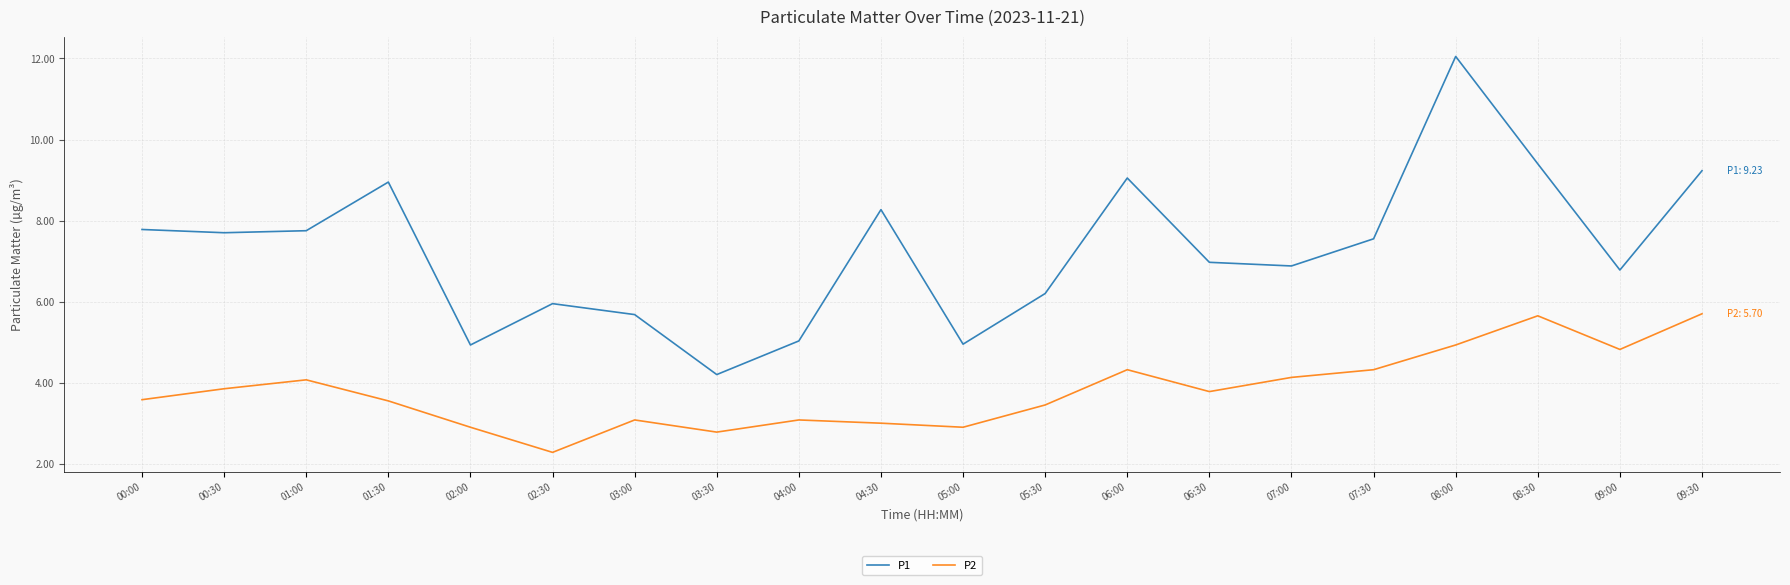

What is the smallest value displayed?

2.3